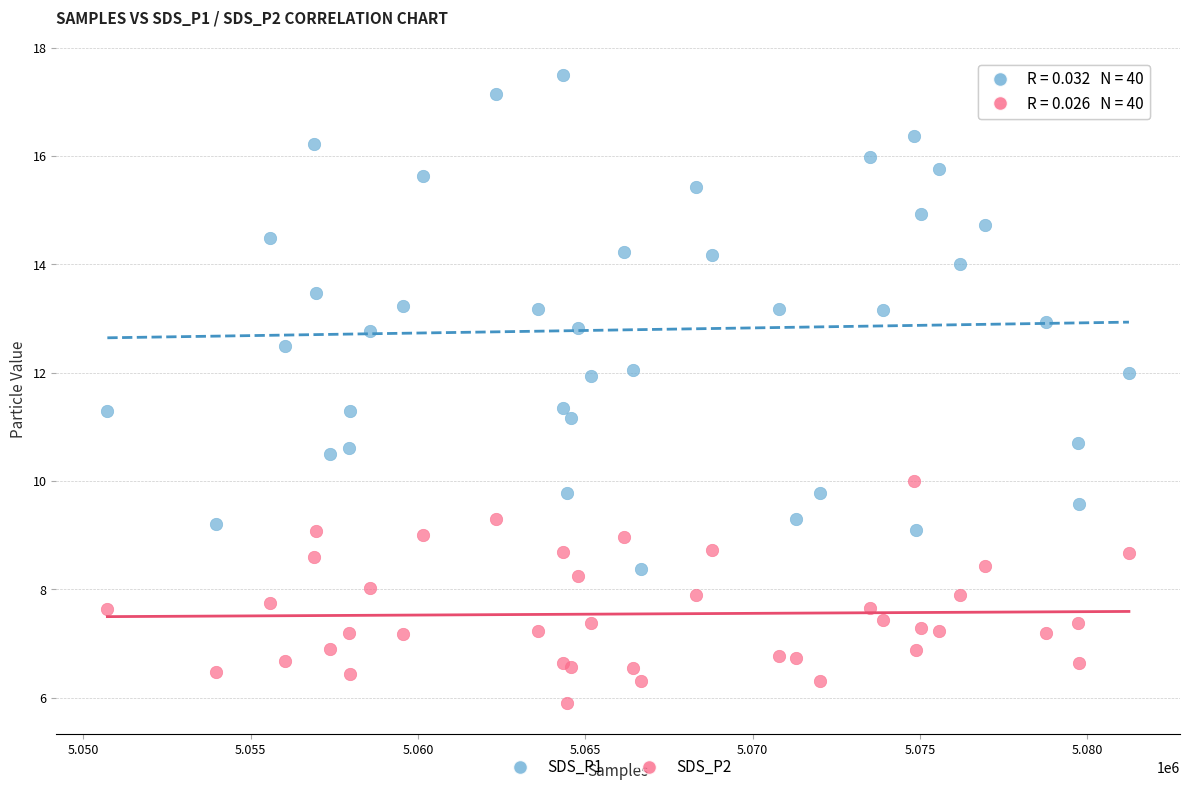

Which series contains the lowest Y value?

SDS_P2